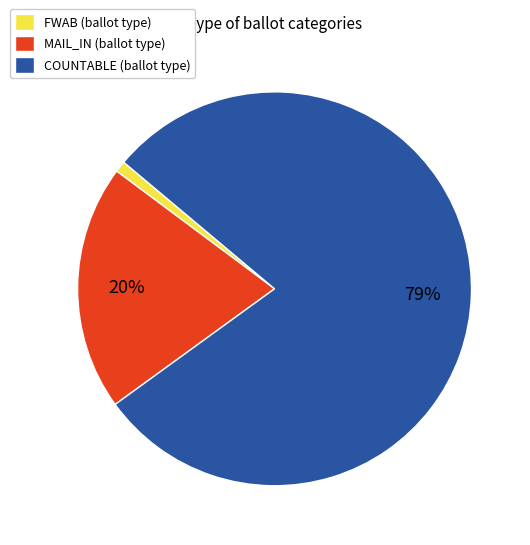

How many segments does this pie chart have?

3